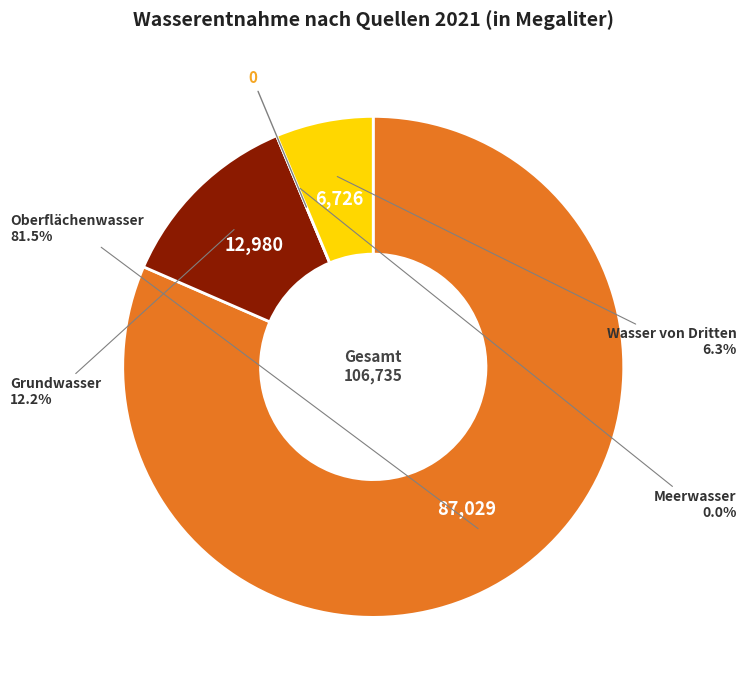

To the nearest percent, what is the average slice percentage?

25%